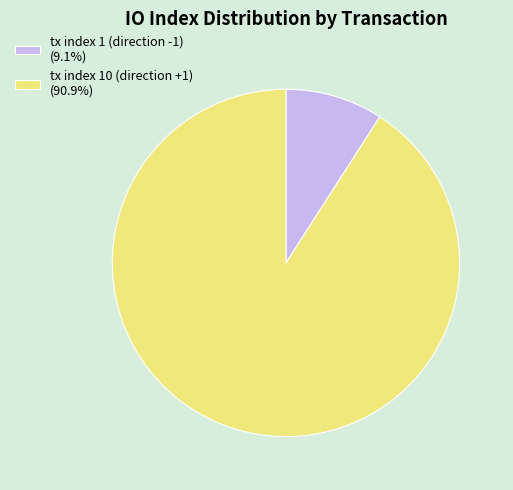

What is the ratio of the value at tx index 10 (direction +1) (90.9%) to the value at tx index 1 (direction -1) (9.1%)?

10.0